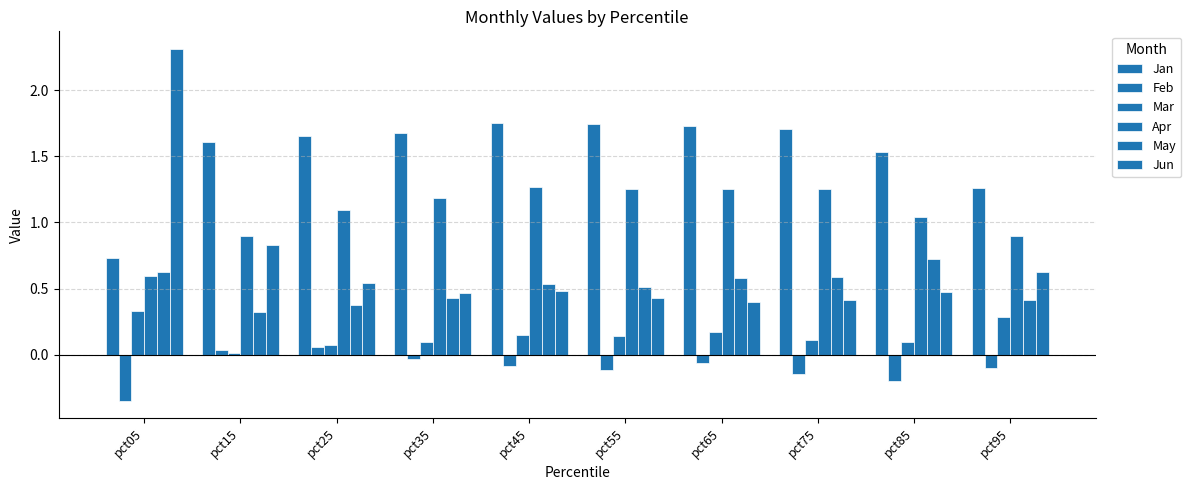

How many bars are there in total?

60